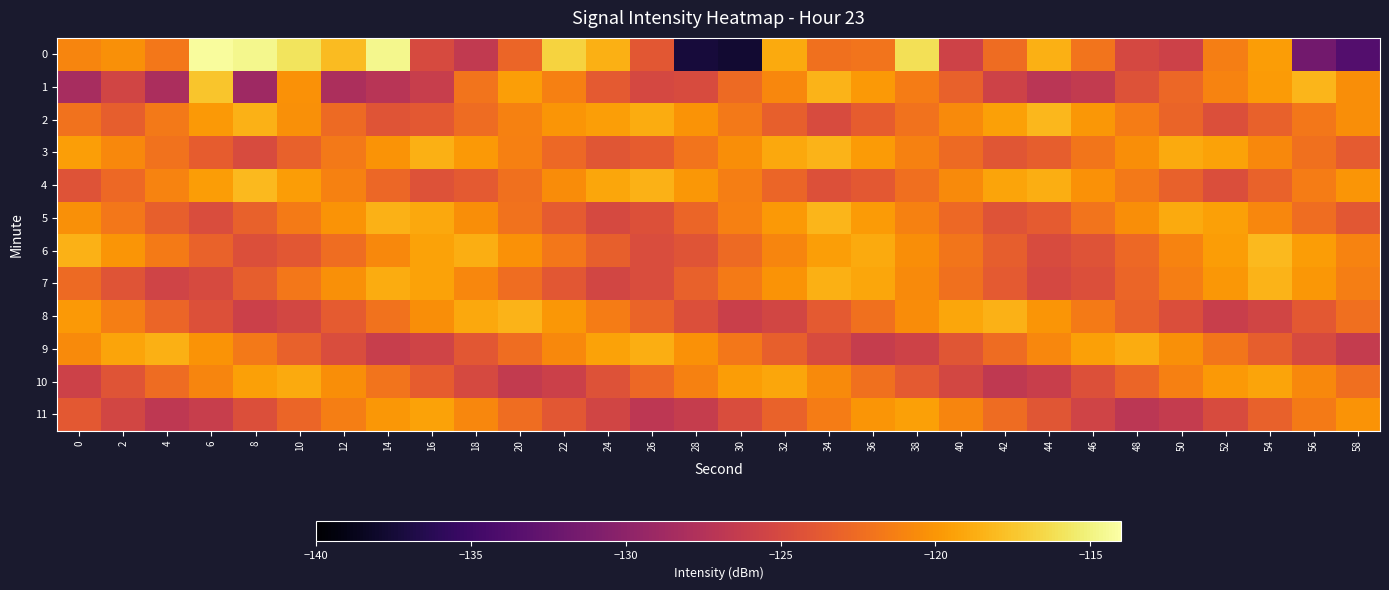

Reading right to left, list all the values displayed in this chart.

0: 58=-133.7	56=-131.7	54=-119.7	52=-121.3	50=-125.8	48=-125.2	46=-122.0	44=-118.6	42=-122.4	40=-125.7	38=-116.1	36=-122.0	34=-122.2	32=-118.9	30=-137.7	28=-137.3	26=-123.9	24=-118.6	22=-116.8	20=-122.8	18=-126.6	16=-124.9	14=-114.6	12=-118.0	10=-115.8	8=-114.6	6=-114.3	4=-121.8	2=-120.3	0=-121.0
1: 58=-120.5	56=-118.3	54=-119.7	52=-121.1	50=-122.8	48=-124.3	46=-126.4	44=-127.1	42=-125.6	40=-123.2	38=-121.5	36=-119.8	34=-118.4	32=-120.9	30=-122.6	28=-124.8	26=-125.1	24=-123.7	22=-121.3	20=-119.5	18=-122.0	16=-126.2	14=-127.2	12=-127.9	10=-120.2	8=-128.9	6=-117.5	4=-128.1	2=-125.4	0=-128.2
2: 58=-120.4	56=-121.8	54=-123.2	52=-124.5	50=-123.0	48=-121.5	46=-119.9	44=-118.2	42=-119.4	40=-120.7	38=-122.1	36=-123.5	34=-124.8	32=-123.3	30=-121.7	28=-120.1	26=-118.8	24=-119.5	22=-120.0	20=-121.2	18=-122.5	16=-123.8	14=-124.1	12=-122.6	10=-120.3	8=-118.5	6=-119.8	4=-121.7	2=-123.4	0=-122.1
3: 58=-123.6	56=-122.2	54=-120.8	52=-119.3	50=-118.9	48=-120.4	46=-121.9	44=-123.4	42=-124.0	40=-122.6	38=-121.2	36=-119.7	34=-118.4	32=-119.0	30=-120.5	28=-122.0	26=-123.5	24=-124.0	22=-122.7	20=-121.3	18=-119.8	16=-118.6	14=-120.1	12=-121.7	10=-123.2	8=-124.8	6=-123.5	4=-122.1	2=-120.8	0=-119.5
4: 58=-120.0	56=-121.5	54=-123.1	52=-124.6	50=-123.2	48=-121.7	46=-120.2	44=-118.7	42=-119.2	40=-120.7	38=-122.3	36=-123.8	34=-124.4	32=-122.9	30=-121.4	28=-119.9	26=-118.5	24=-119.1	22=-120.6	20=-122.2	18=-123.7	16=-124.3	14=-122.8	12=-121.2	10=-119.6	8=-118.1	6=-119.6	4=-121.1	2=-122.7	0=-124.2
5: 58=-123.9	56=-122.4	54=-120.9	52=-119.4	50=-118.9	48=-120.5	46=-122.0	44=-123.6	42=-124.2	40=-122.7	38=-121.2	36=-119.7	34=-118.3	32=-119.8	30=-121.3	28=-122.9	26=-124.4	24=-125.0	22=-123.6	20=-122.1	18=-120.5	16=-119.0	14=-118.5	12=-120.1	10=-121.6	8=-123.2	6=-124.7	4=-123.3	2=-121.8	0=-120.3
6: 58=-121.1	56=-119.6	54=-118.1	52=-119.6	50=-121.1	48=-122.7	46=-124.2	44=-124.8	42=-123.4	40=-121.9	38=-120.4	36=-118.9	34=-119.5	32=-121.0	30=-122.6	28=-124.1	26=-124.7	24=-123.3	22=-121.8	20=-120.2	18=-118.7	16=-119.3	14=-120.8	12=-122.4	10=-123.9	8=-124.5	6=-123.1	4=-121.6	2=-120.0	0=-118.5
7: 58=-121.4	56=-119.9	54=-118.4	52=-119.9	50=-121.4	48=-122.9	46=-124.5	44=-125.1	42=-123.7	40=-122.2	38=-120.7	36=-119.1	34=-118.6	32=-120.1	30=-121.6	28=-123.2	26=-124.7	24=-125.3	22=-123.9	20=-122.4	18=-120.9	16=-119.3	14=-118.8	12=-120.3	10=-121.8	8=-123.4	6=-124.9	4=-125.5	2=-124.1	0=-122.6
8: 58=-122.3	56=-123.8	54=-125.4	52=-126.0	50=-124.6	48=-123.1	46=-121.6	44=-120.0	42=-118.5	40=-119.1	38=-120.6	36=-122.2	34=-123.7	32=-125.3	30=-125.9	28=-124.5	26=-123.0	24=-121.5	22=-119.9	20=-118.4	18=-119.0	16=-120.5	14=-122.1	12=-123.6	10=-125.2	8=-125.8	6=-124.4	4=-122.9	2=-121.4	0=-119.8
9: 58=-126.3	56=-124.9	54=-123.4	52=-121.9	50=-120.3	48=-118.8	46=-119.4	44=-120.9	42=-122.5	40=-124.0	38=-125.6	36=-126.2	34=-124.8	32=-123.3	30=-121.8	28=-120.2	26=-118.7	24=-119.3	22=-120.8	20=-122.4	18=-123.9	16=-125.5	14=-126.1	12=-124.7	10=-123.2	8=-121.7	6=-120.1	4=-118.6	2=-119.2	0=-120.7
10: 58=-122.3	56=-120.8	54=-119.2	52=-119.8	50=-121.3	48=-122.9	46=-124.4	44=-126.0	42=-126.6	40=-125.2	38=-123.7	36=-122.2	34=-120.7	32=-119.1	30=-119.6	28=-121.2	26=-122.7	24=-124.3	22=-125.8	20=-126.4	18=-125.0	16=-123.5	14=-122.0	12=-120.4	10=-118.9	8=-119.4	6=-121.0	4=-122.5	2=-124.1	0=-125.7
11: 58=-120.1	56=-121.6	54=-123.2	52=-124.8	50=-126.3	48=-126.9	46=-125.5	44=-124.0	42=-122.5	40=-121.0	38=-119.4	36=-120.0	34=-121.5	32=-123.1	30=-124.7	28=-126.2	26=-126.8	24=-125.4	22=-123.9	20=-122.4	18=-120.9	16=-119.3	14=-119.9	12=-121.4	10=-122.9	8=-124.5	6=-126.1	4=-126.7	2=-125.3	0=-123.8